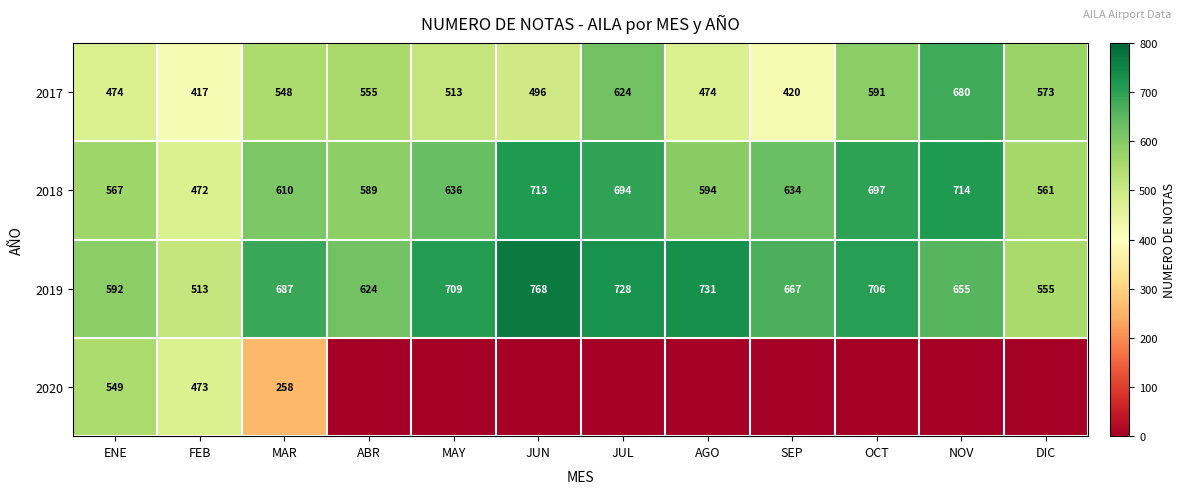

How many values in the 2017 series are below 548?

6